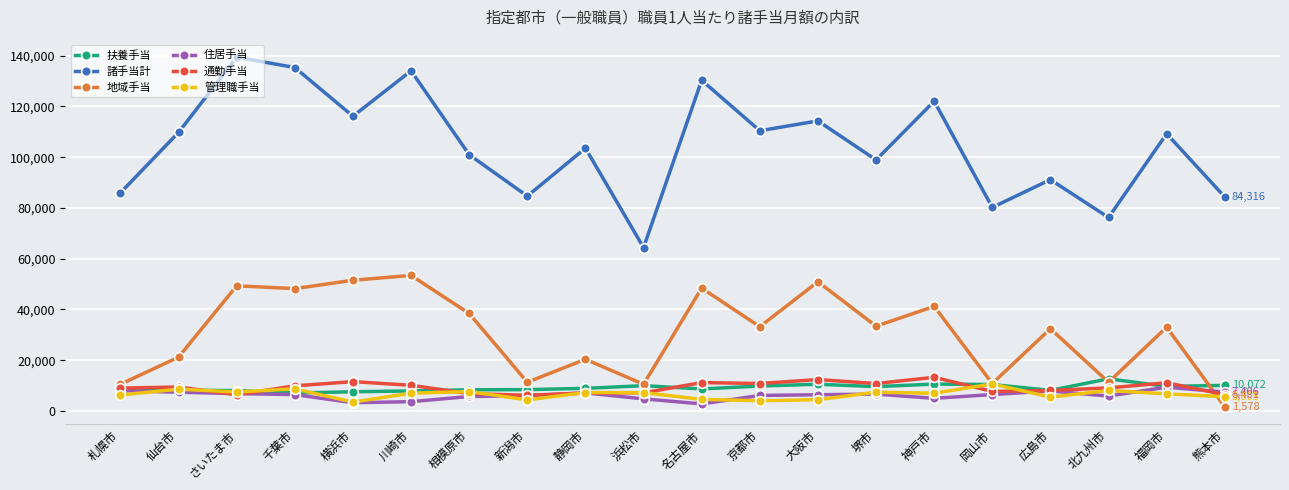

Which series has the widest spread of values?

諸手当計